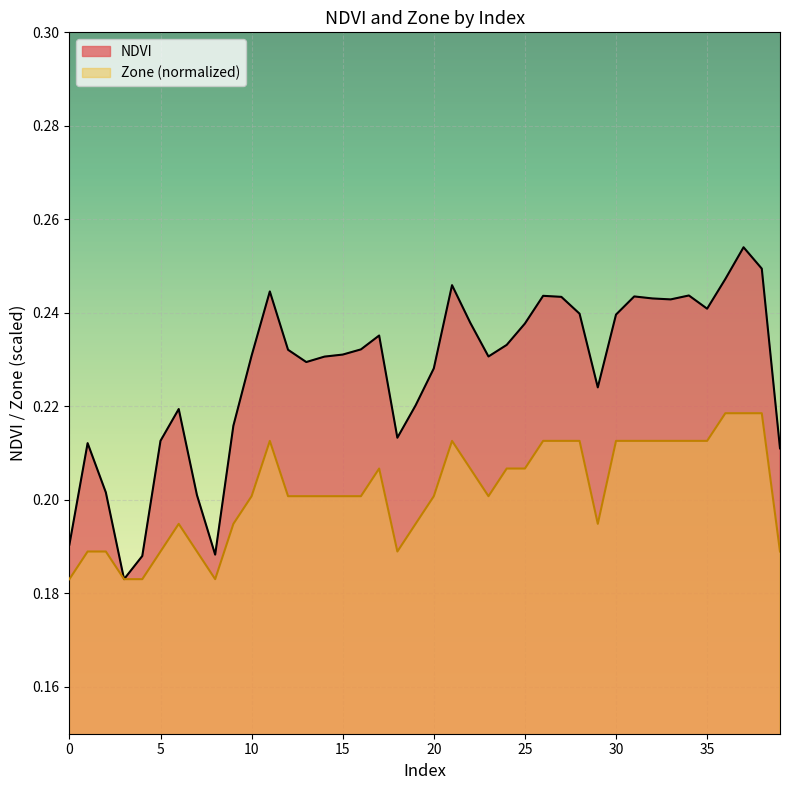

Reading left to right, what are all the values shown in this chart?

NDVI: 0=0.2	1=0.2	2=0.2	3=0.2	4=0.2	5=0.2	6=0.2	7=0.2	8=0.2	9=0.2	10=0.2	11=0.2	12=0.2	13=0.2	14=0.2	15=0.2	16=0.2	17=0.2	18=0.2	19=0.2	20=0.2	21=0.2	22=0.2	23=0.2	24=0.2	25=0.2	26=0.2	27=0.2	28=0.2	29=0.2	30=0.2	31=0.2	32=0.2	33=0.2	34=0.2	35=0.2	36=0.2	37=0.3	38=0.2	39=0.2
Zone: 0=0.2	1=0.2	2=0.2	3=0.2	4=0.2	5=0.2	6=0.2	7=0.2	8=0.2	9=0.2	10=0.2	11=0.2	12=0.2	13=0.2	14=0.2	15=0.2	16=0.2	17=0.2	18=0.2	19=0.2	20=0.2	21=0.2	22=0.2	23=0.2	24=0.2	25=0.2	26=0.2	27=0.2	28=0.2	29=0.2	30=0.2	31=0.2	32=0.2	33=0.2	34=0.2	35=0.2	36=0.2	37=0.2	38=0.2	39=0.2